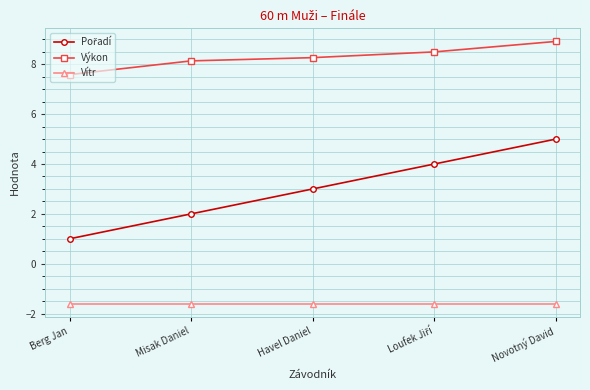

At which category is the sum across all series the highest?

Novotný David